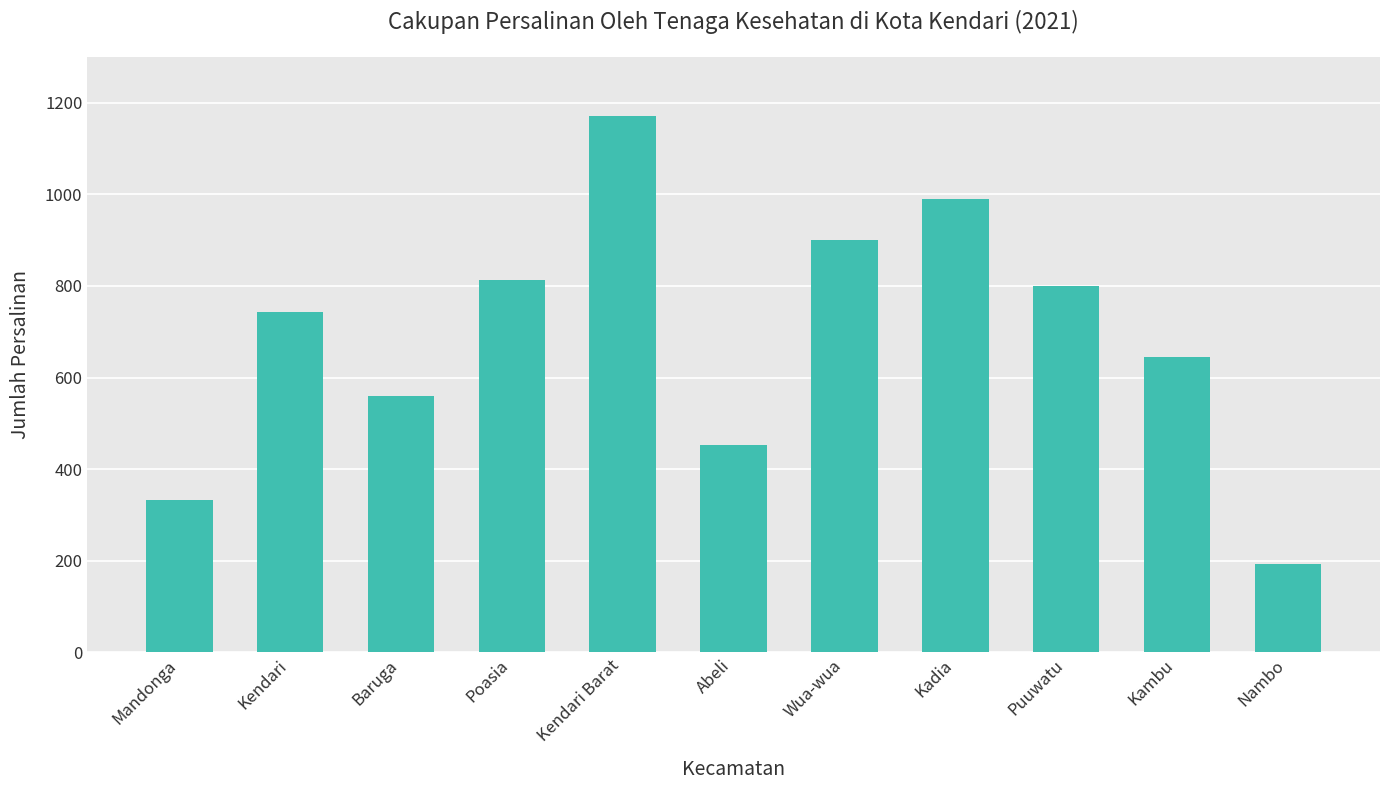

What is the value of the 11th bar from the left?

194